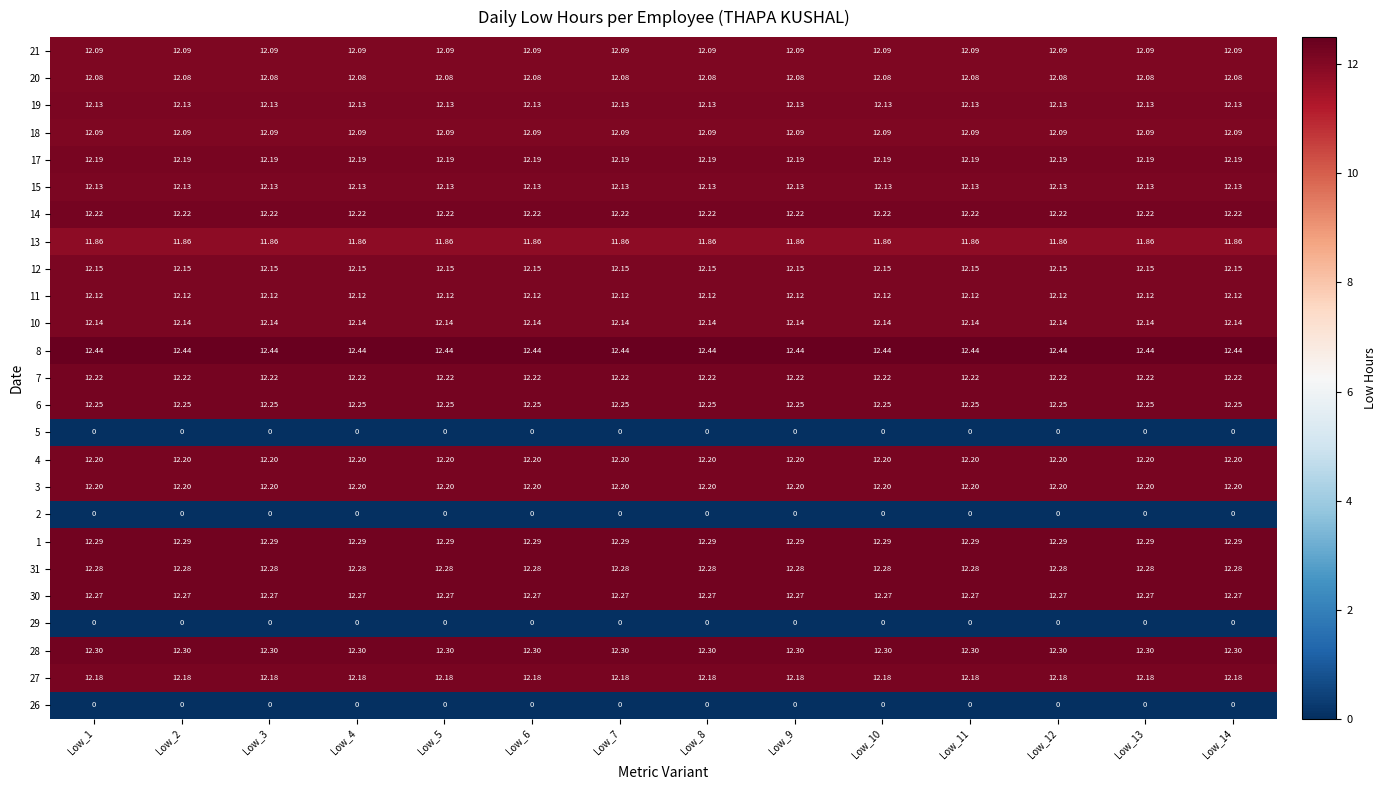

Is the value of 18 at Low_2 greater than the value of 19 at Low_9?

No